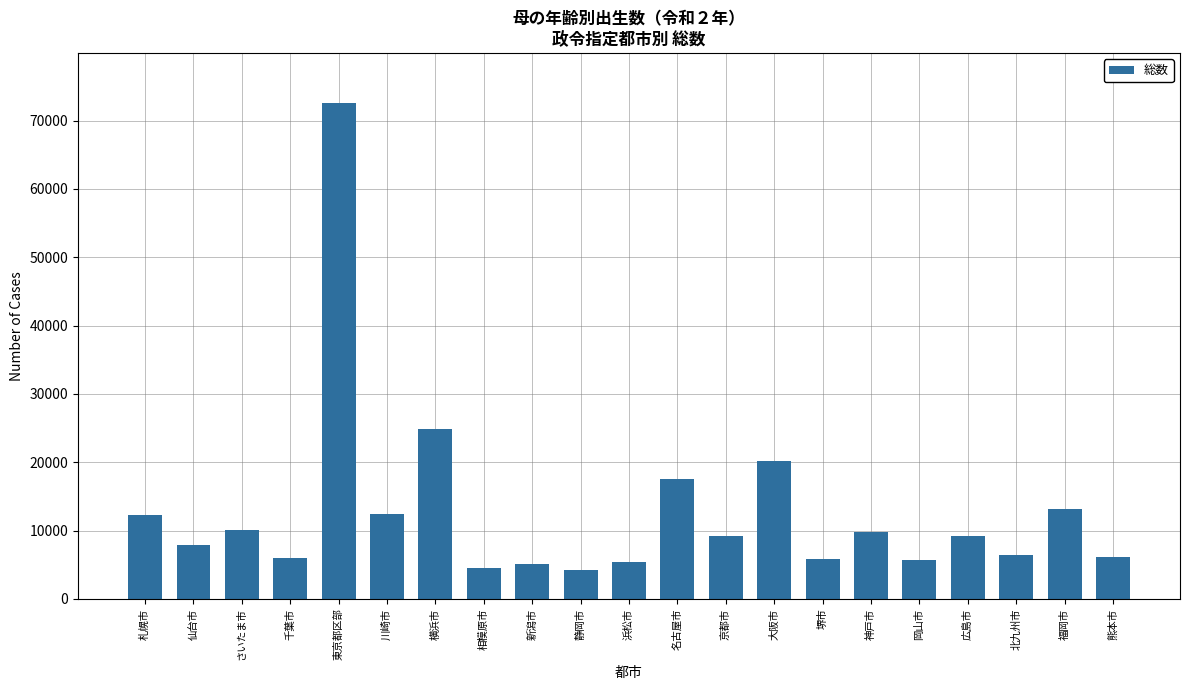

Where does the data first go above 9179?

札幌市